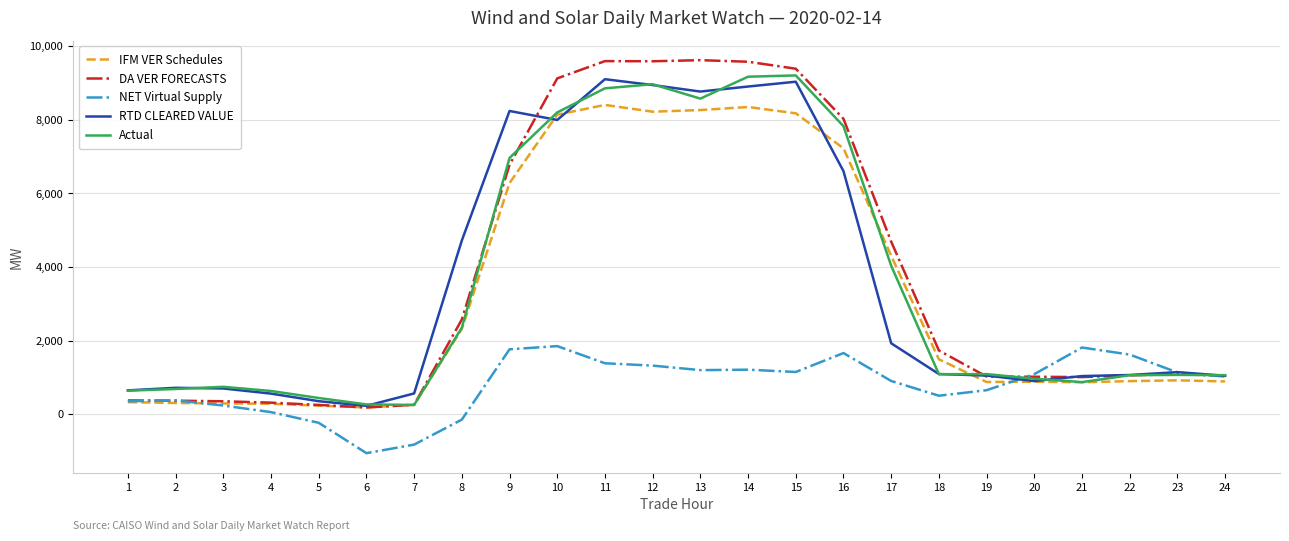

What is the sum of all NET Virtual Supply values?

19046.6